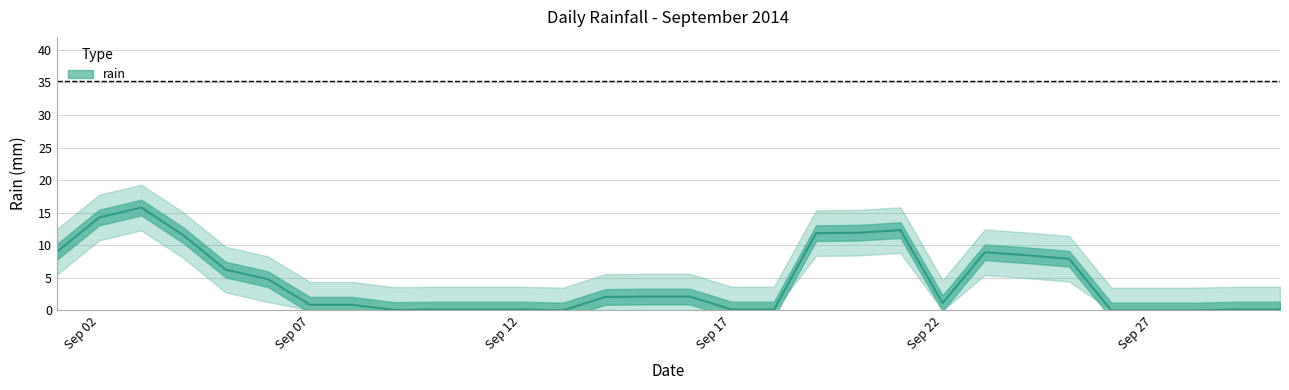

True or false: the data has more than 0 interior local peaks.

True